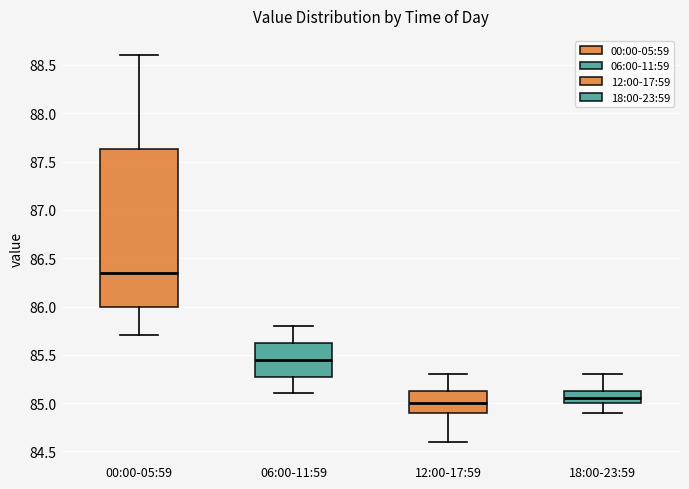

Reading left to right, read every box against the y-axis: the position of its median line, the range the box covers, and the ends of its whiskers. The values are not printed on the chart, so give them approximately, as read against the axis.

00:00-05:59: median 86.35, box 86.00 to 87.65, whiskers 85.70 to 88.60
06:00-11:59: median 85.45, box 85.30 to 85.65, whiskers 85.10 to 85.80
12:00-17:59: median 85.00, box 84.90 to 85.15, whiskers 84.60 to 85.30
18:00-23:59: median 85.05, box 85.00 to 85.15, whiskers 84.90 to 85.30